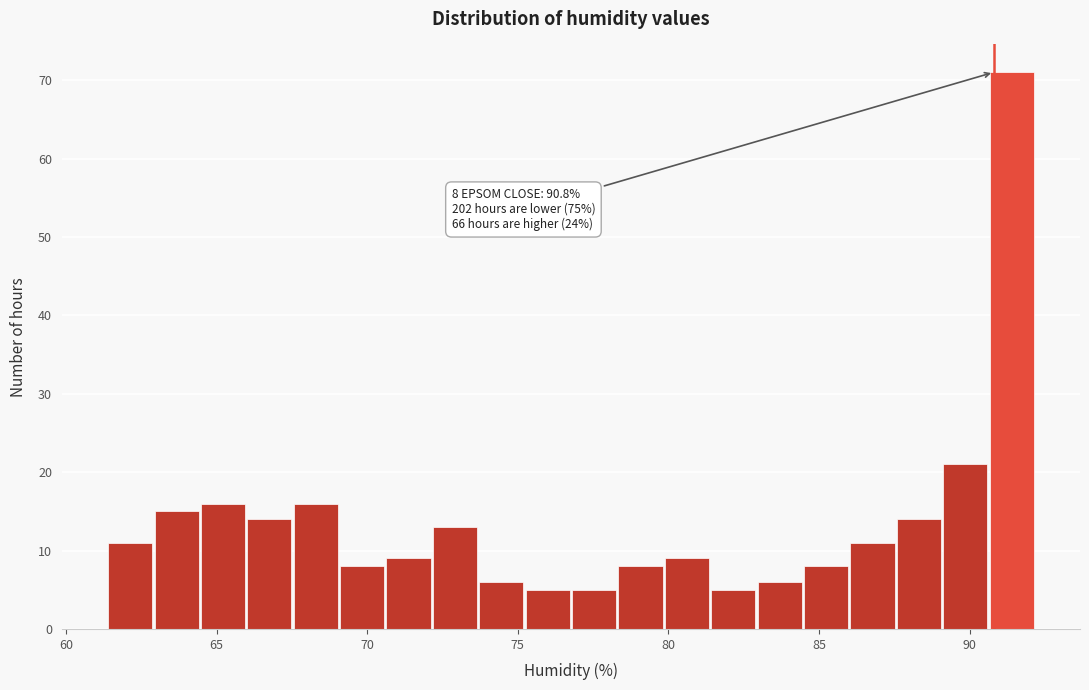

Read against the x-axis, roughly where is the centre of the tallest bar?

91.5